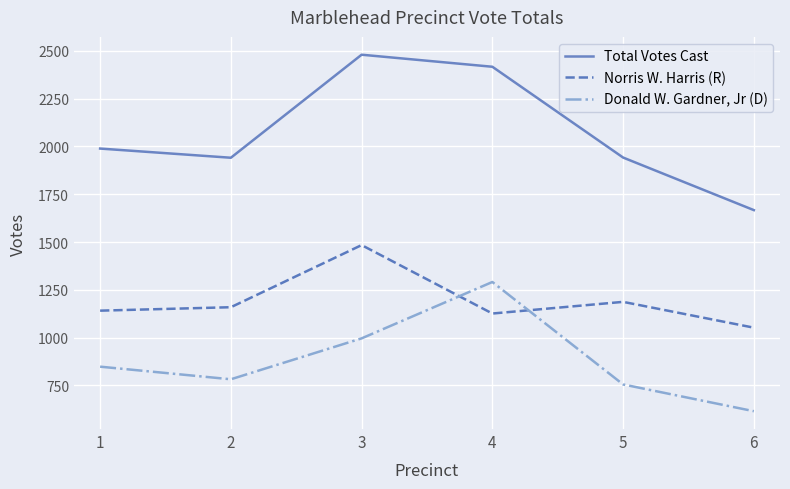

True or false: Total Votes Cast and Donald W. Gardner, Jr (D) intersect in this chart.

False